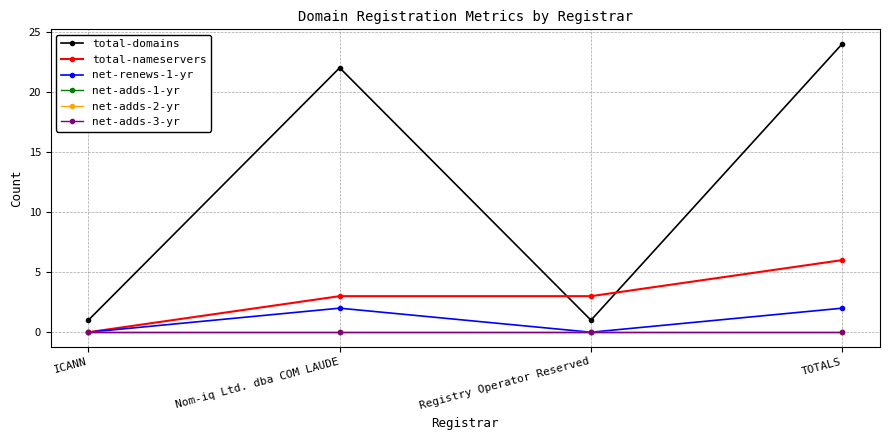

Count the number of data series in this chart.

6